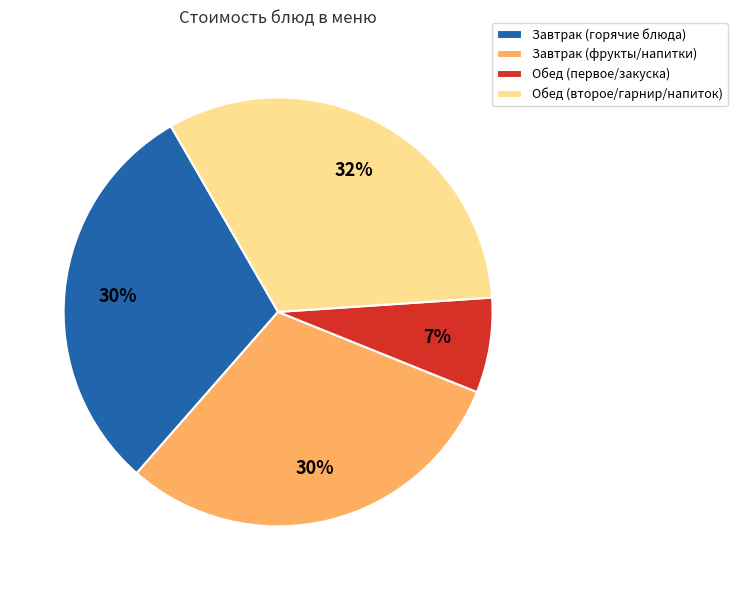

Which has a higher value, Завтрак (фрукты/напитки) or Обед (первое/закуска)?

Завтрак (фрукты/напитки)